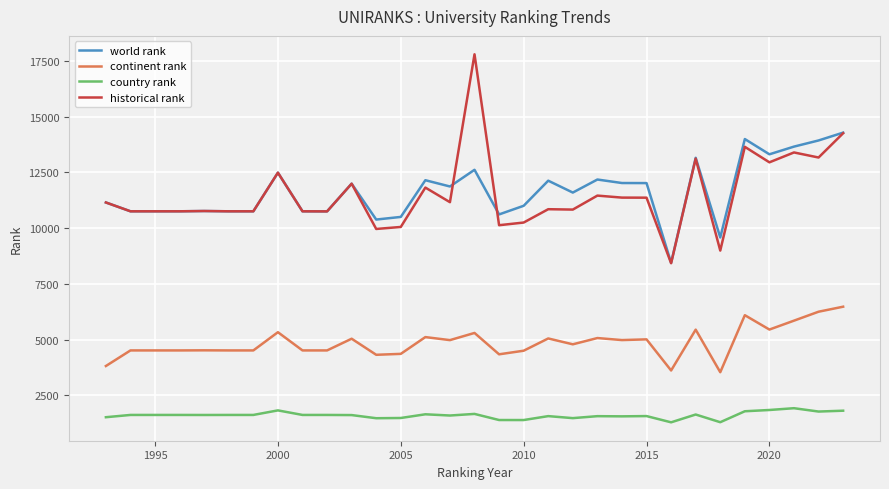

Which series has the largest range (max minus min)?

historical rank